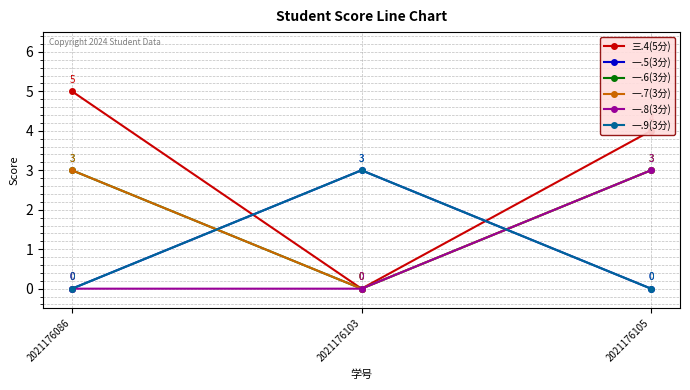

Which series has the largest range (max minus min)?

三.4(5分)